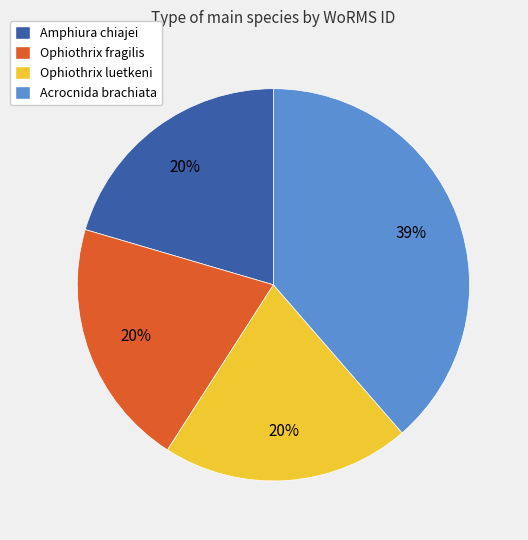

Which has a higher value, Amphiura chiajei or Acrocnida brachiata?

Acrocnida brachiata